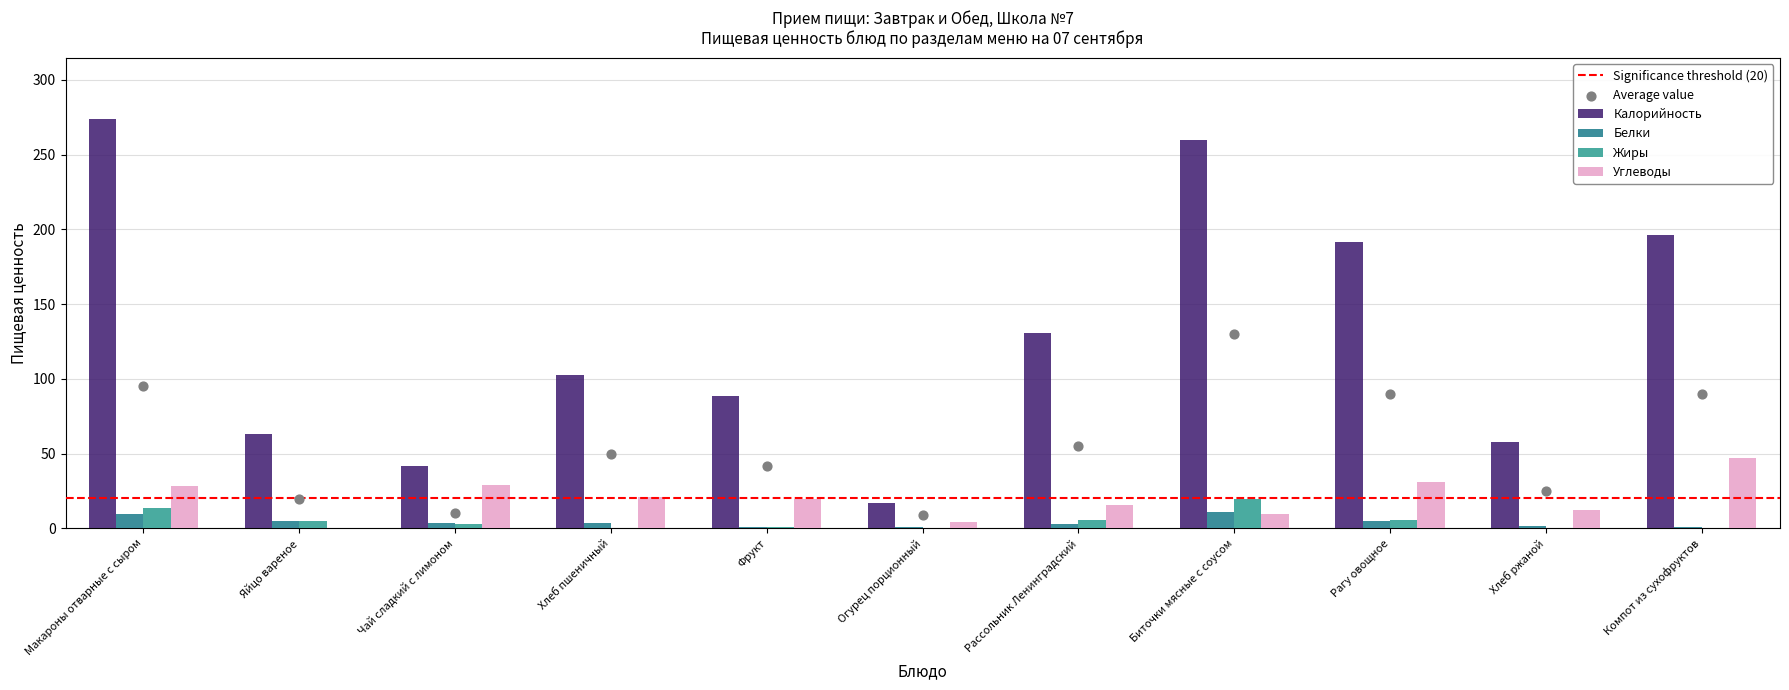

Which series reaches the maximum Y coordinate?

Калорийность